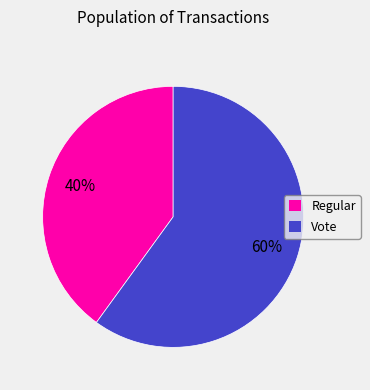

What is the smallest slice in the pie chart?

Regular